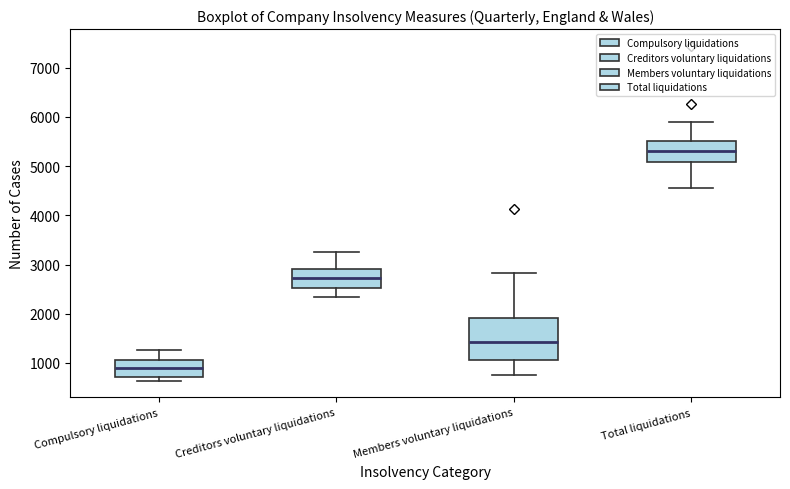

Comparing the boxes themselves (not the whiskers), which one is the tallest?

Members voluntary liquidations